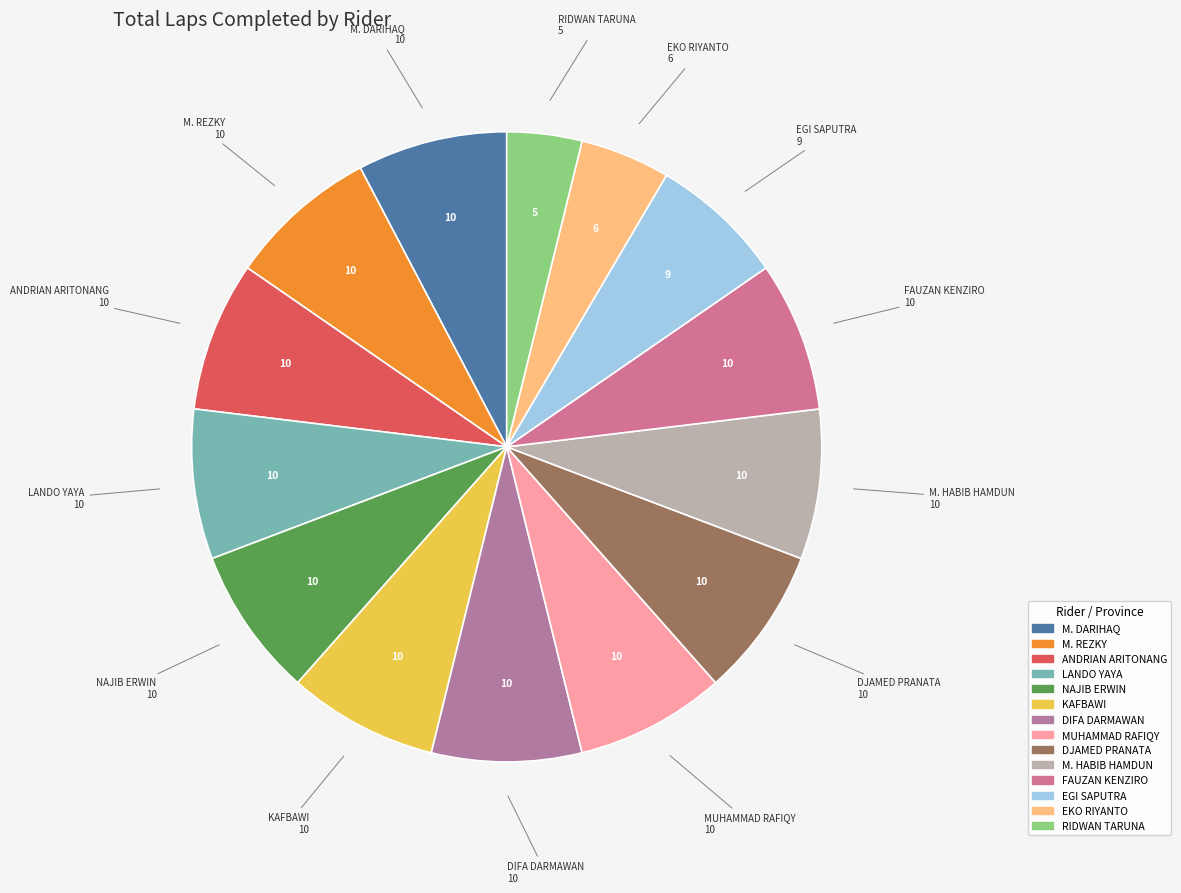

How many slices are in this pie chart?

14